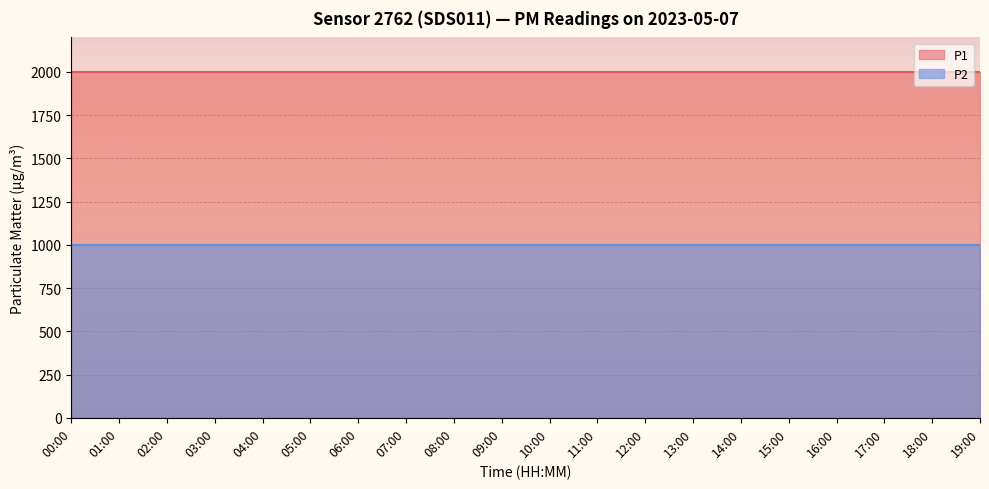

True or false: P1 and P2 cross at least once.

False